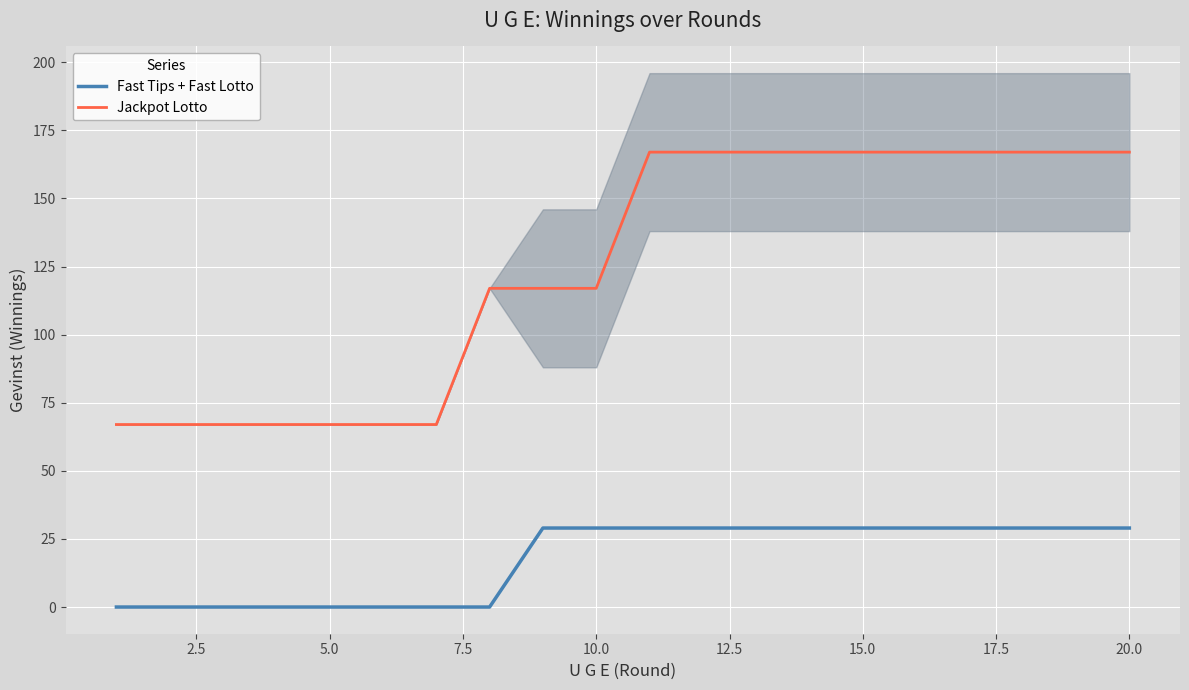

What is the minimum value for Jackpot Lotto?

67